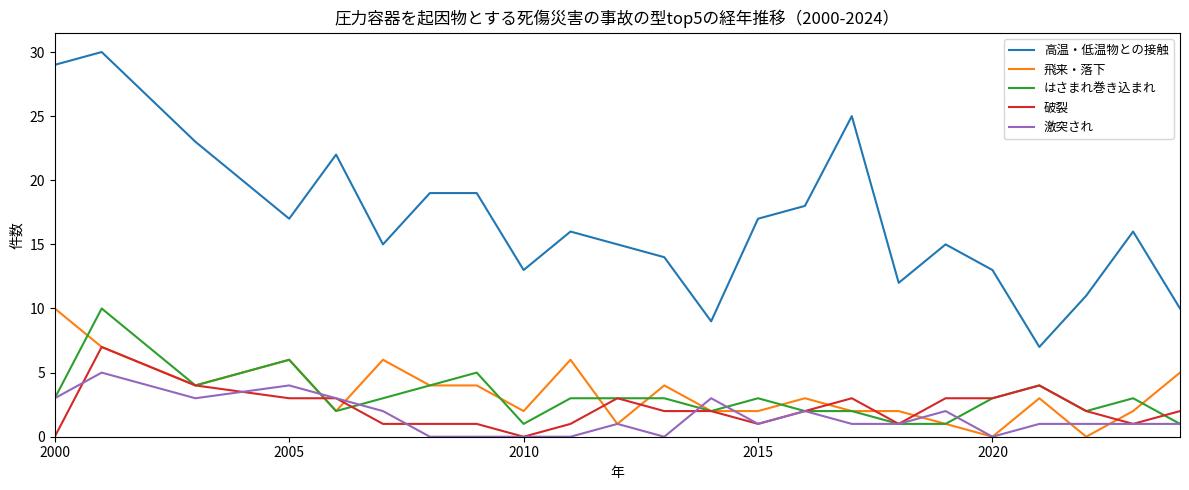

What is the minimum value for 高温・低温物との接触?

7